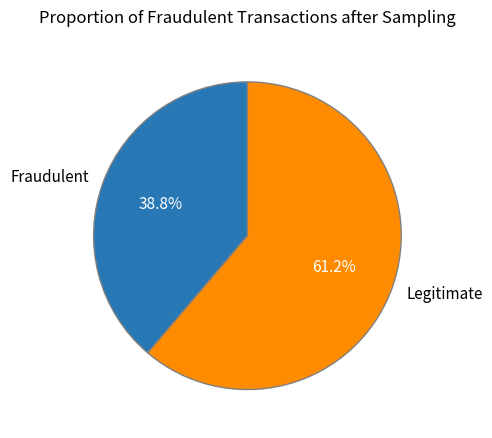

Is the sum of Legitimate and Fraudulent greater than half?

Yes